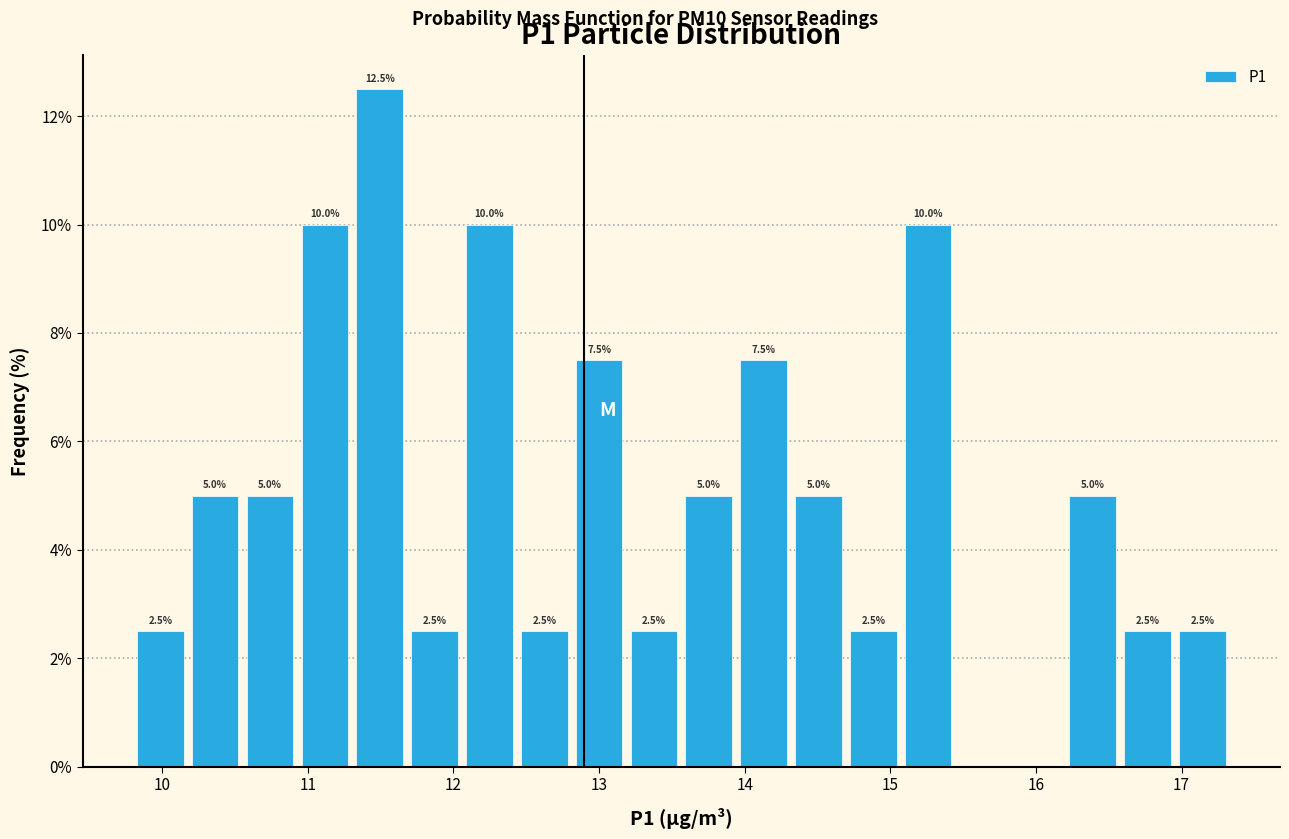

Read against the x-axis, roughly where is the centre of the tallest bar?

11.5